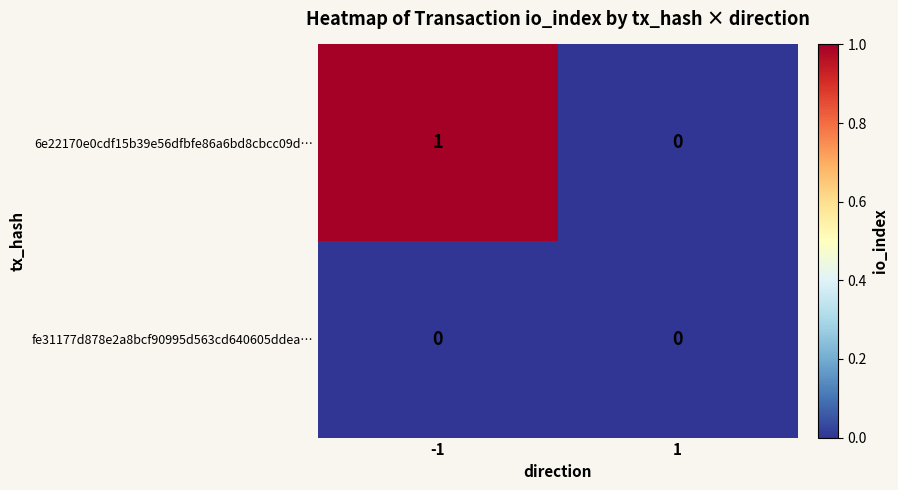

Which series has the largest range (max minus min)?

6e22170e0cdf15b39e56dfbfe86a6bd8cbcc09d…